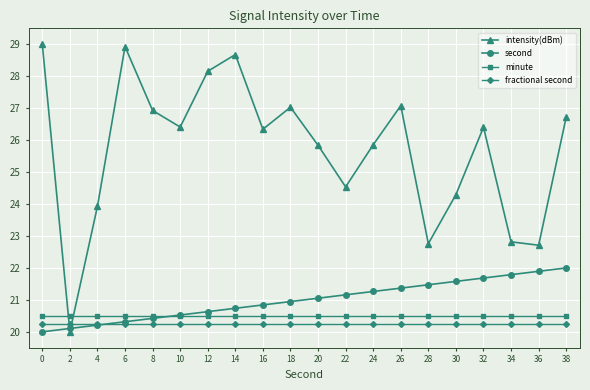

The value of second at 36 is 21.9. True or false?

True